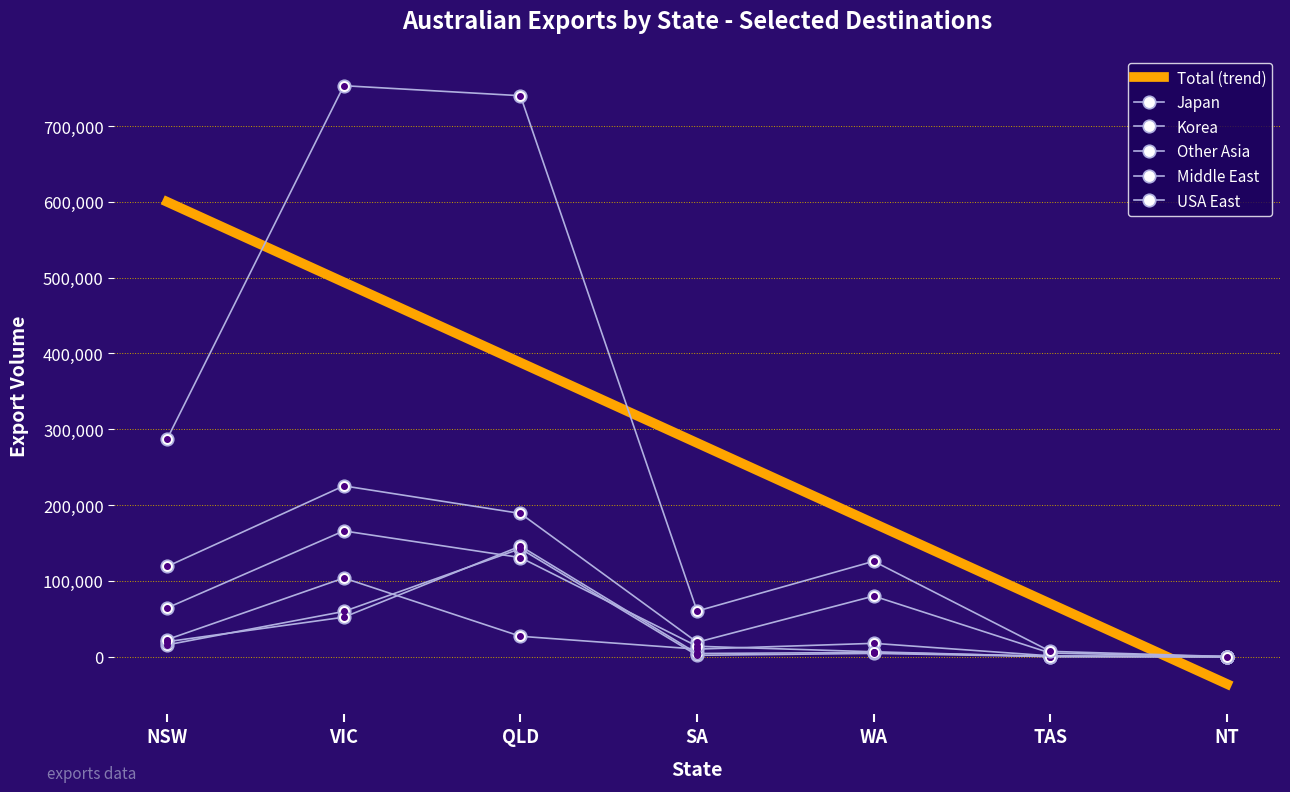

Between which two adjacent categories do Middle East and USA East first intersect?

SA and WA